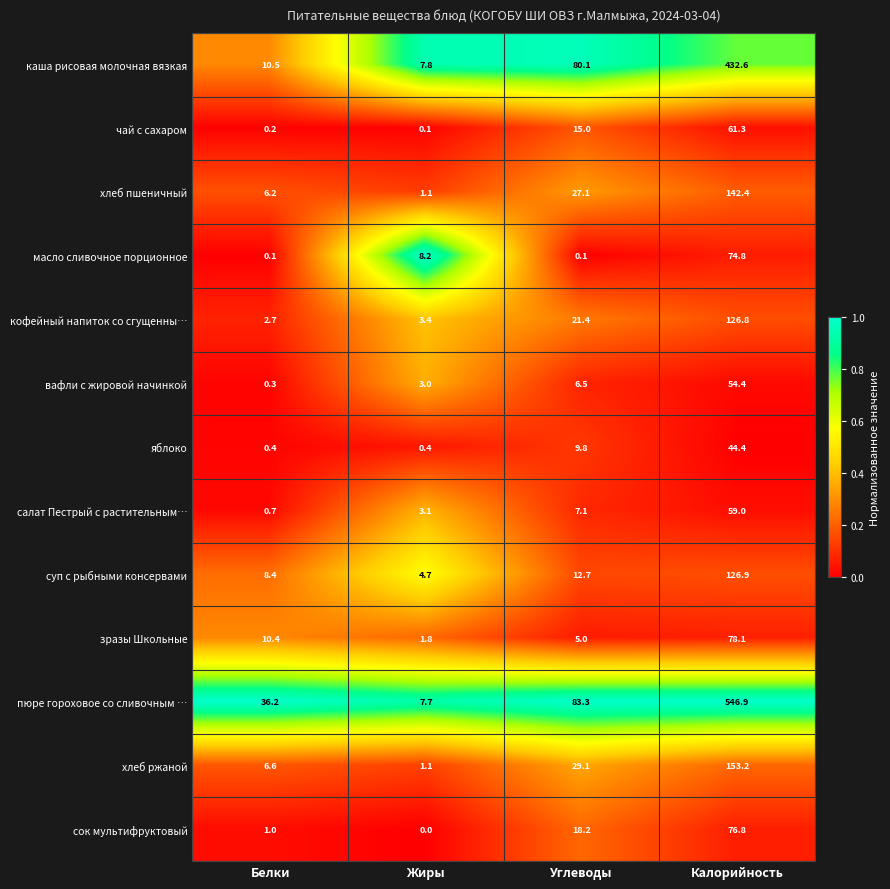

True or false: хлеб пшеничный has a value of 10.9 at Белки.

False